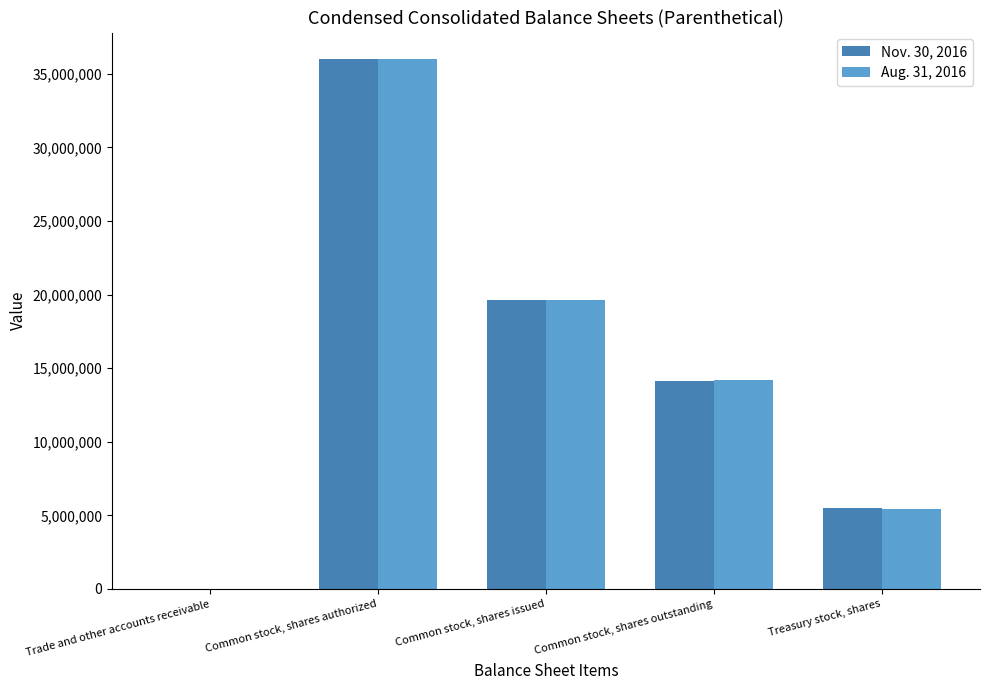

What is the greatest value displayed?

36000000